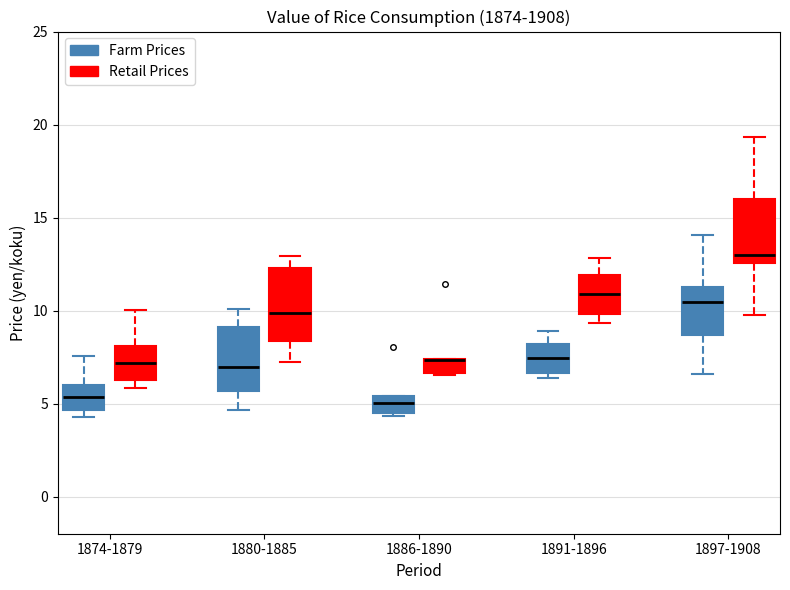

Reading left to right, read every box against the y-axis: the position of its median line, the range the box covers, and the ends of its whiskers. The values are not printed on the chart, so give them approximately, as read against the axis.

1874-1879 (Farm Prices): median 5.5, box 4.5 to 6.0, whiskers 4.5 (just below the box's lower edge) to 7.5
1874-1879 (Retail Prices): median 7.0, box 6.0 to 8.0, whiskers 6.0 (just below the box's lower edge) to 10.0
1880-1885 (Farm Prices): median 7.0, box 5.5 to 9.0, whiskers 4.5 to 10.0
1880-1885 (Retail Prices): median 10.0, box 8.5 to 12.5, whiskers 7.0 to 13.0
1886-1890 (Farm Prices): median 5.0, box 4.5 to 5.5, whiskers 4.5 (just below the box's lower edge) to 5.5
1886-1890 (Retail Prices): median 7.5 (drawn on the box's upper edge), box 6.5 to 7.5, whiskers 6.5 to 7.5
1891-1896 (Farm Prices): median 7.5, box 6.5 to 8.0, whiskers 6.5 (just below the box's lower edge) to 9.0
1891-1896 (Retail Prices): median 11.0, box 10.0 to 12.0, whiskers 9.5 to 13.0
1897-1908 (Farm Prices): median 10.5, box 8.5 to 11.5, whiskers 6.5 to 14.0
1897-1908 (Retail Prices): median 13.0, box 12.5 to 16.0, whiskers 10.0 to 19.5